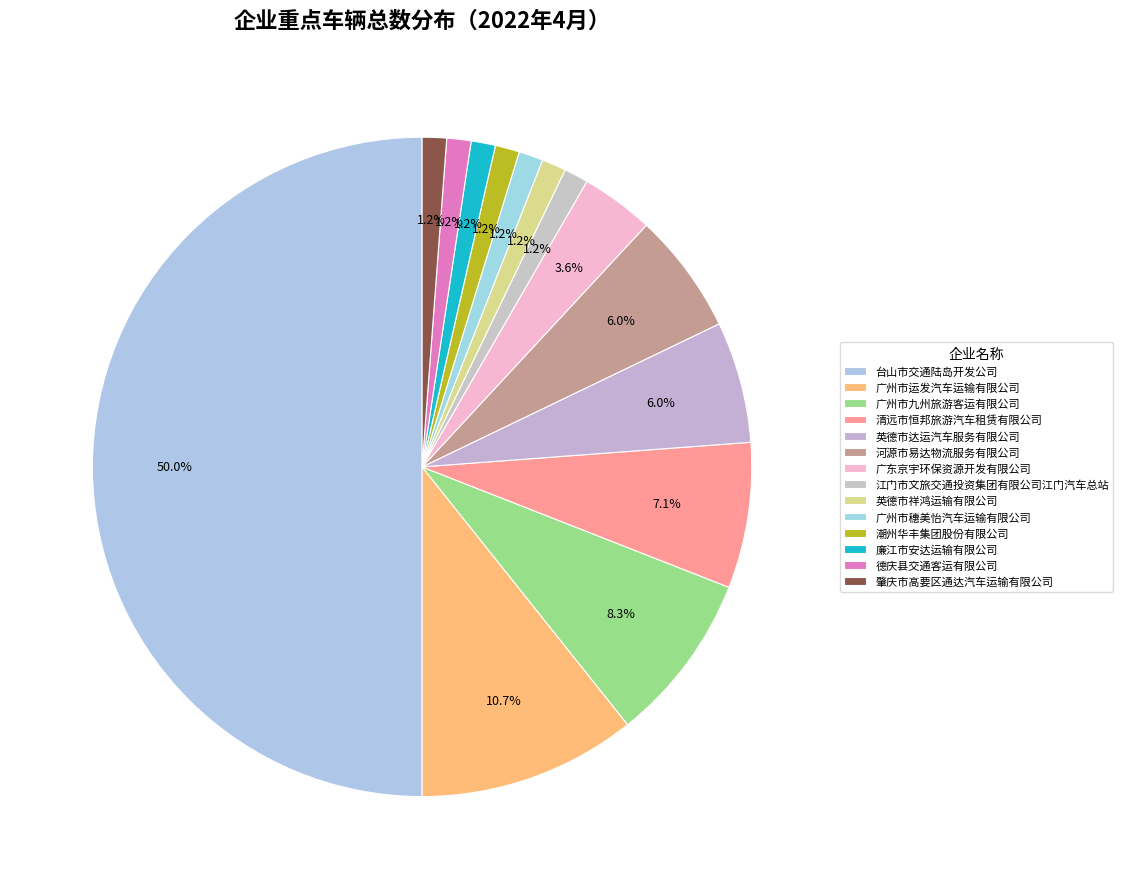

What percentage is the 英德市达运汽车服务有限公司 slice, to the nearest percent?

6%